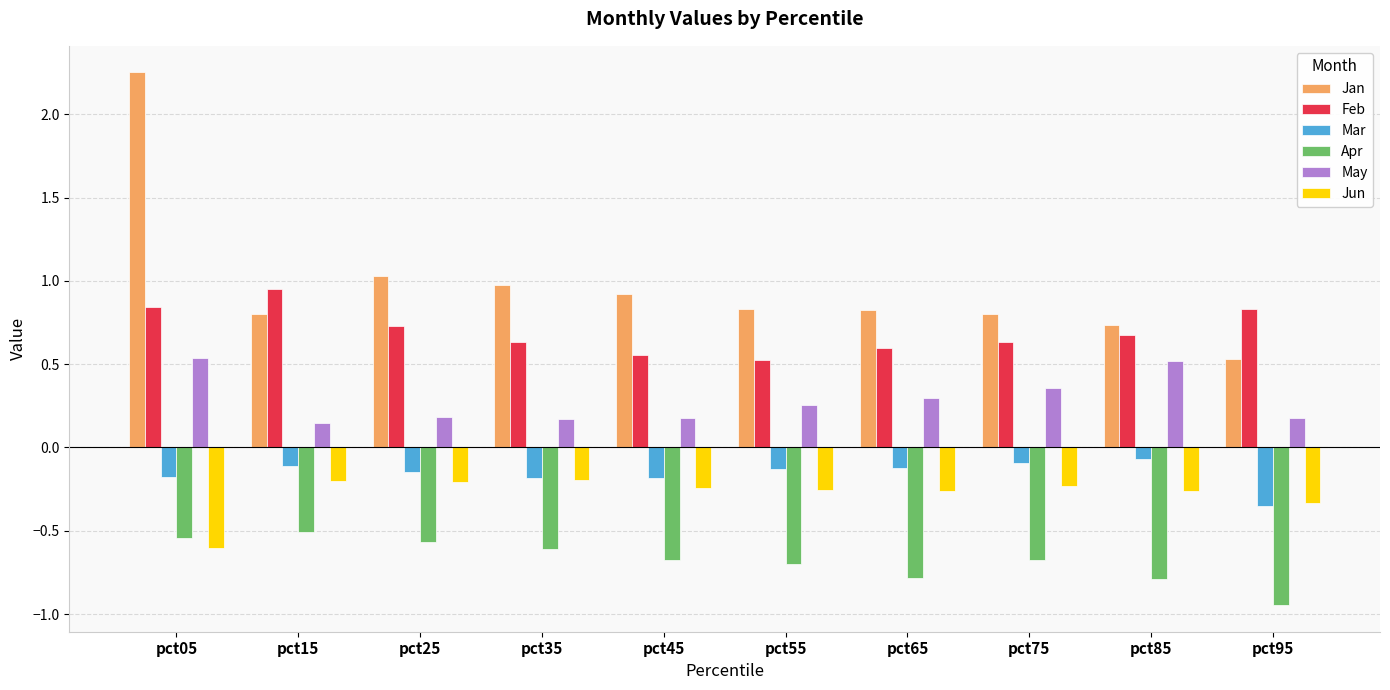

Are the bars horizontal?

No